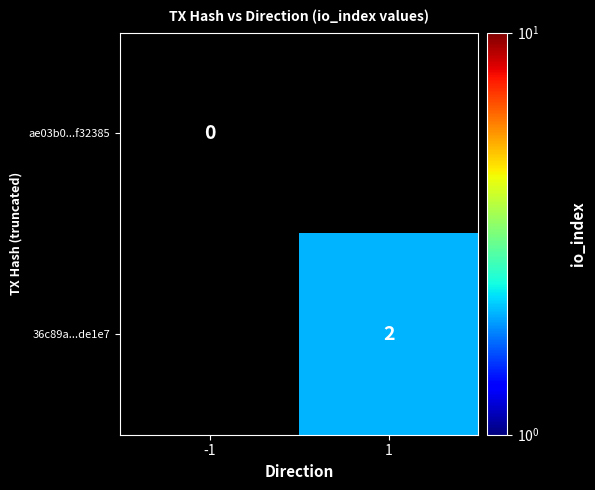

At how many categories does at least one series exceed 1?

1